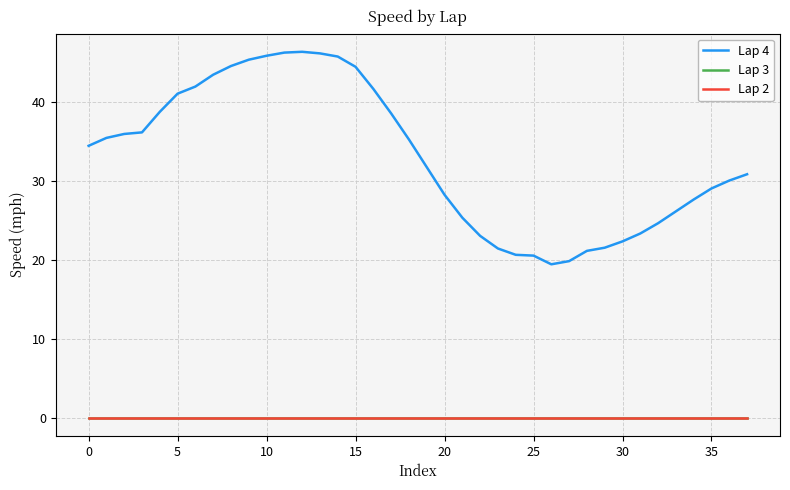

At which label is Lap 4 closest to 32?

19